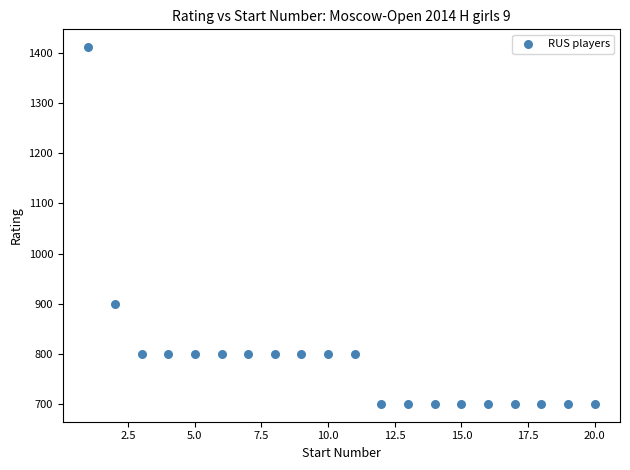

What is the range of Y values (max minus min)?

712